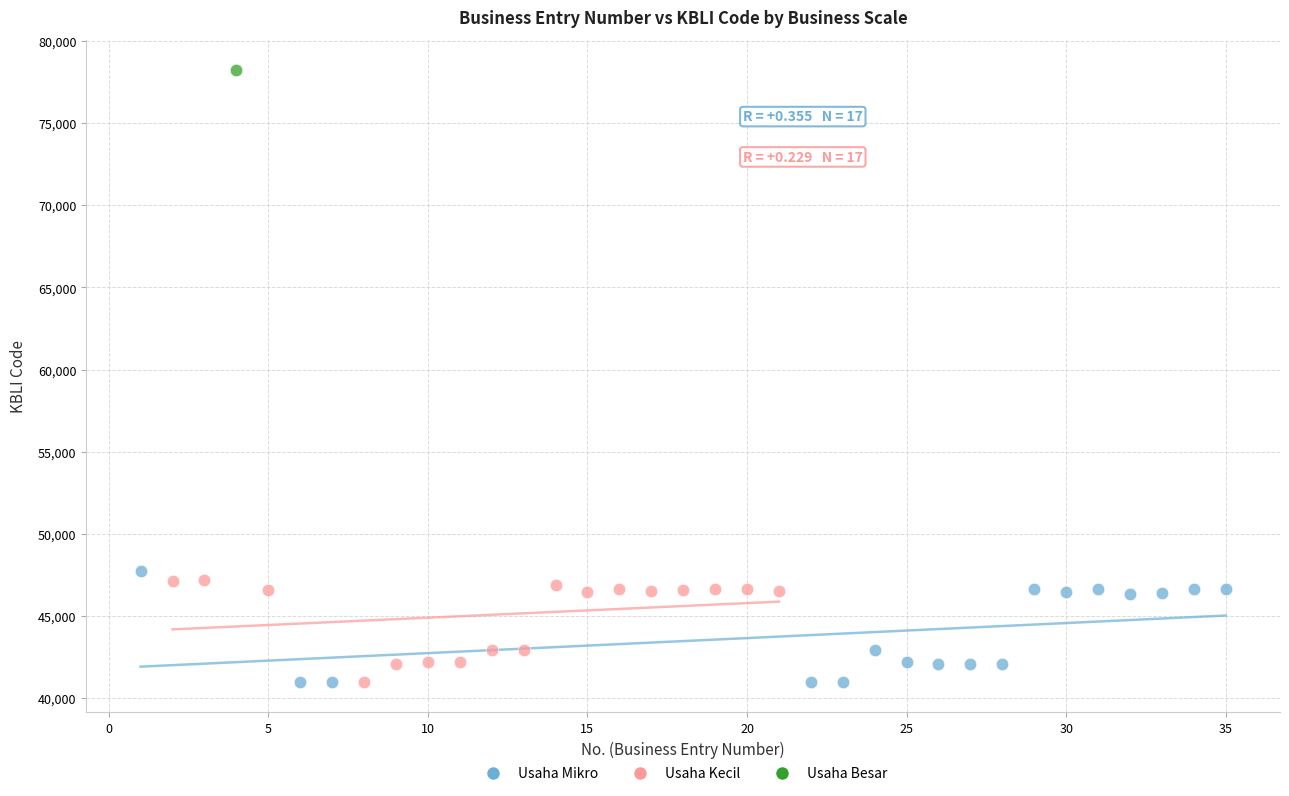

What are all the series names shown in the legend?

Usaha Mikro, Usaha Kecil, Usaha Besar